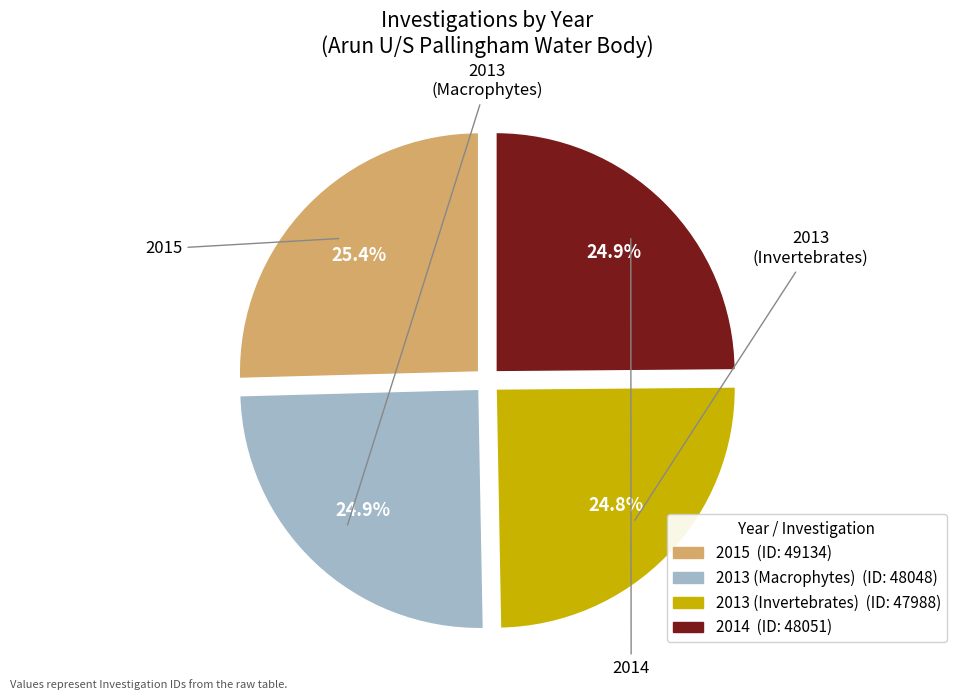

How many segments does this pie chart have?

4